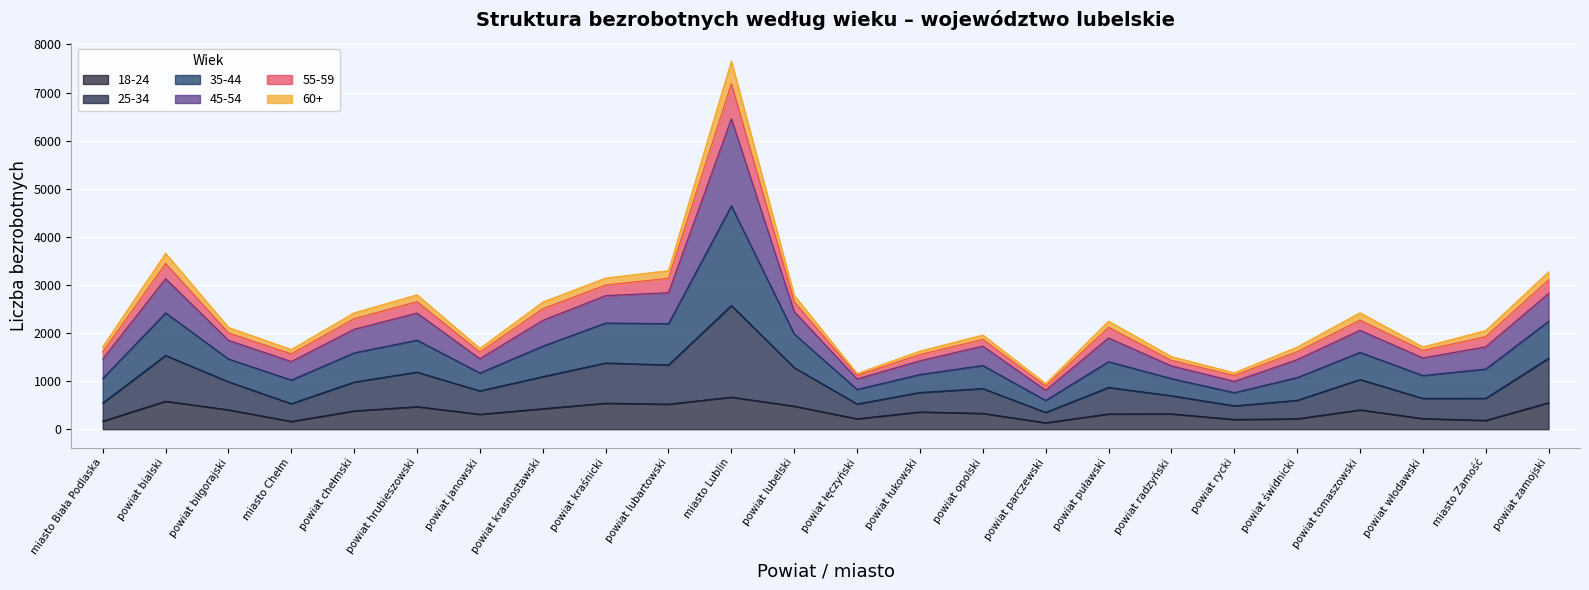

Where is the first local maximum for 35-44?

powiat bialski